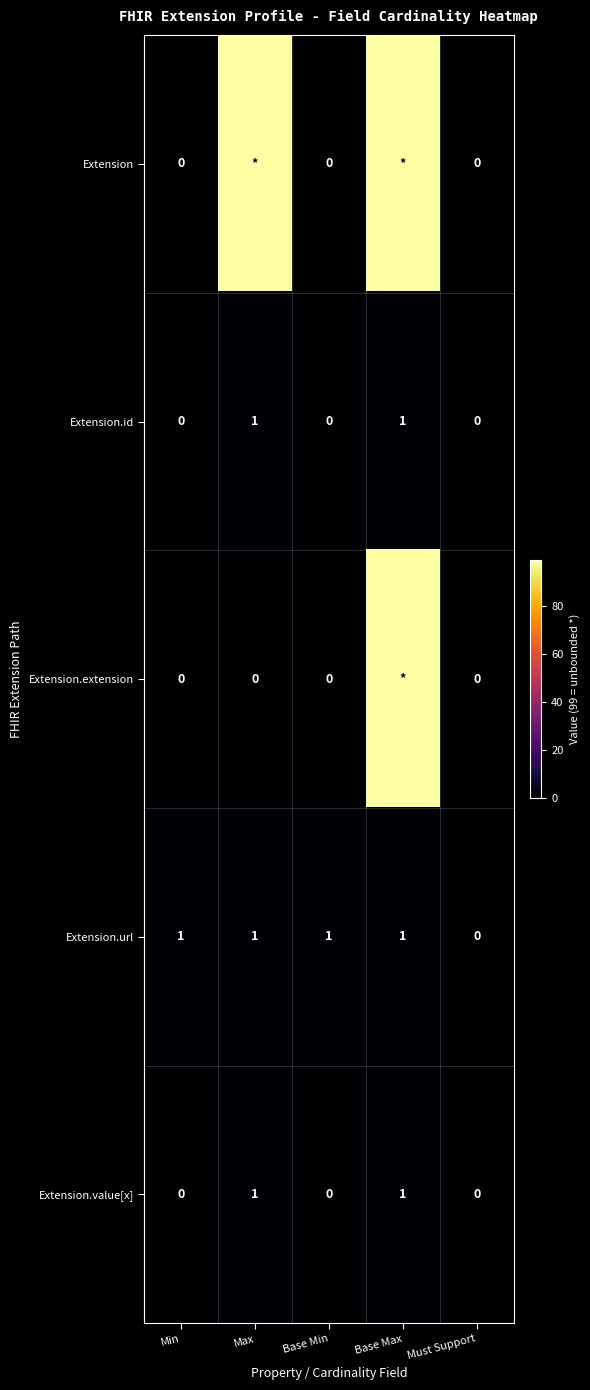

Is it true that Extension.value[x] equals 0 at Base Min?

True